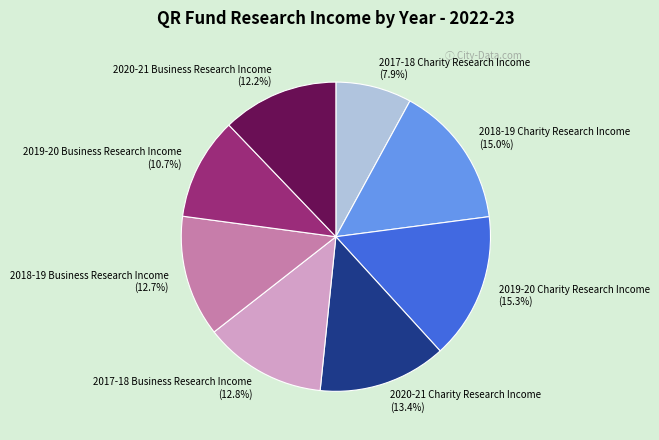

Does 2018-19 Charity Research Income represent more than half of the total?

No